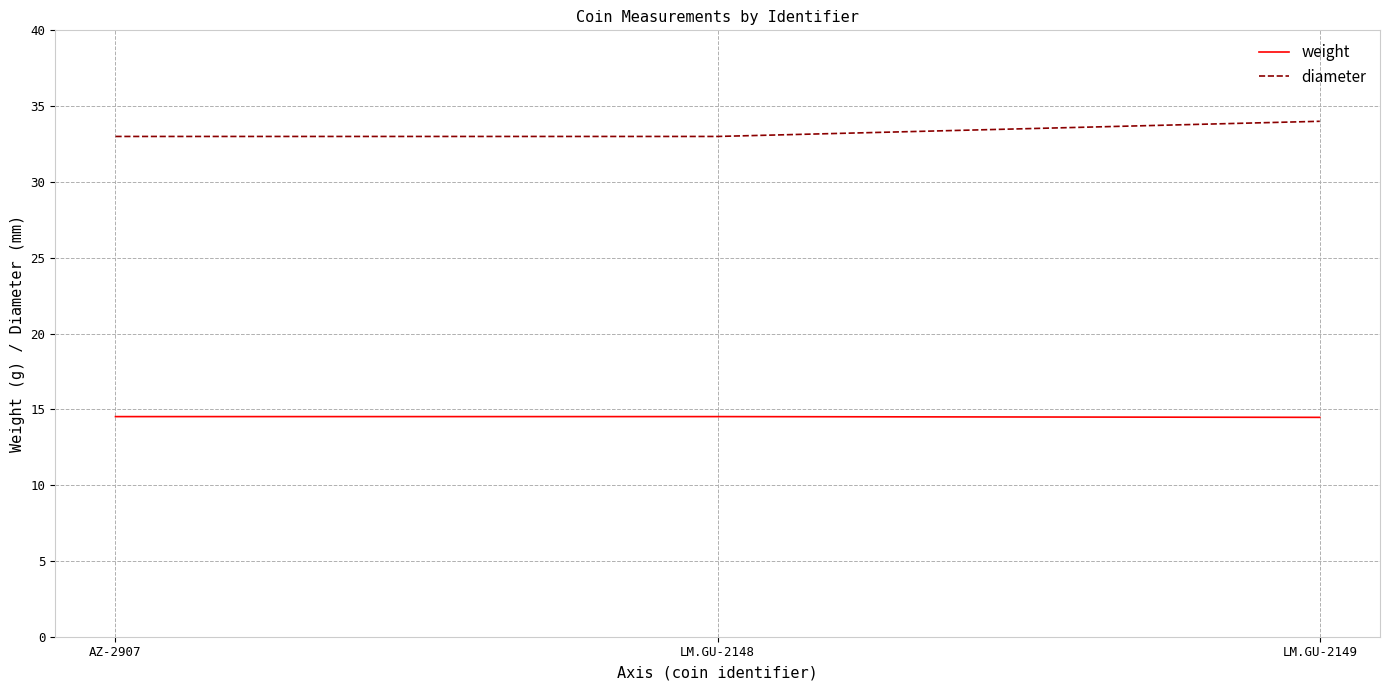

Rank the series at LM.GU-2148 from highest to lowest value.

diameter, weight